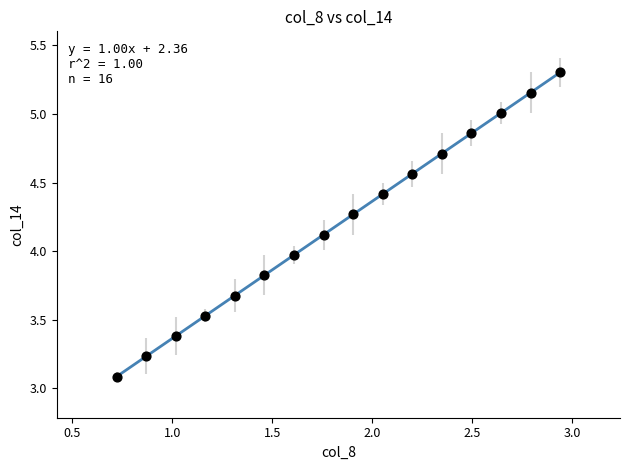

What is the range of Y values (max minus min)?

2.2